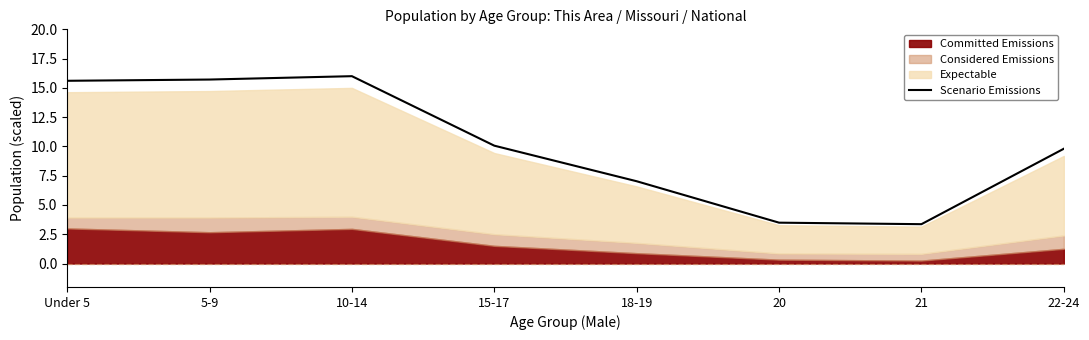

Which label corresponds to the smallest value in the chart?

21